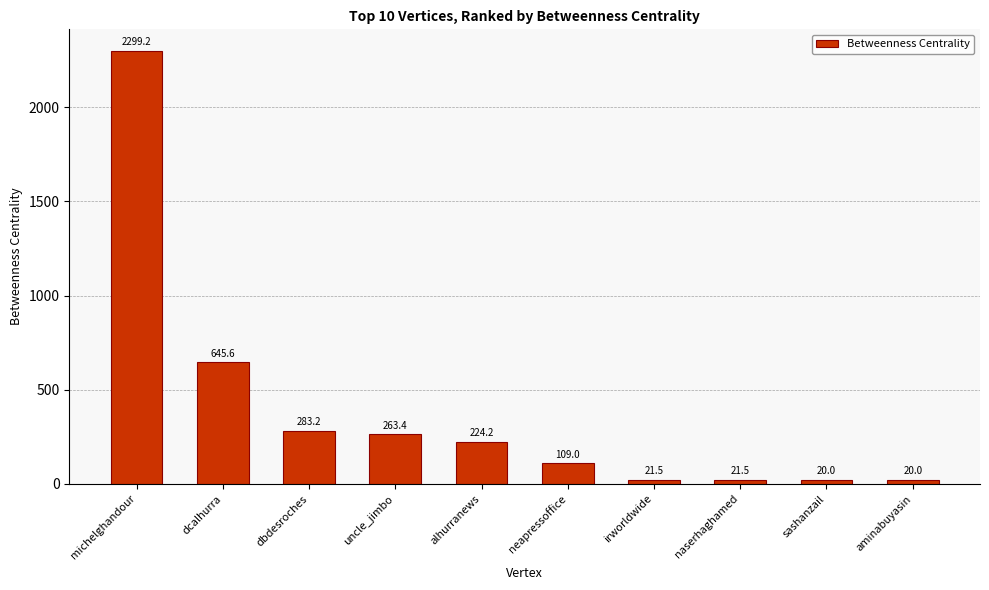

Between aminabuyasin and michelghandour, which is larger?

michelghandour